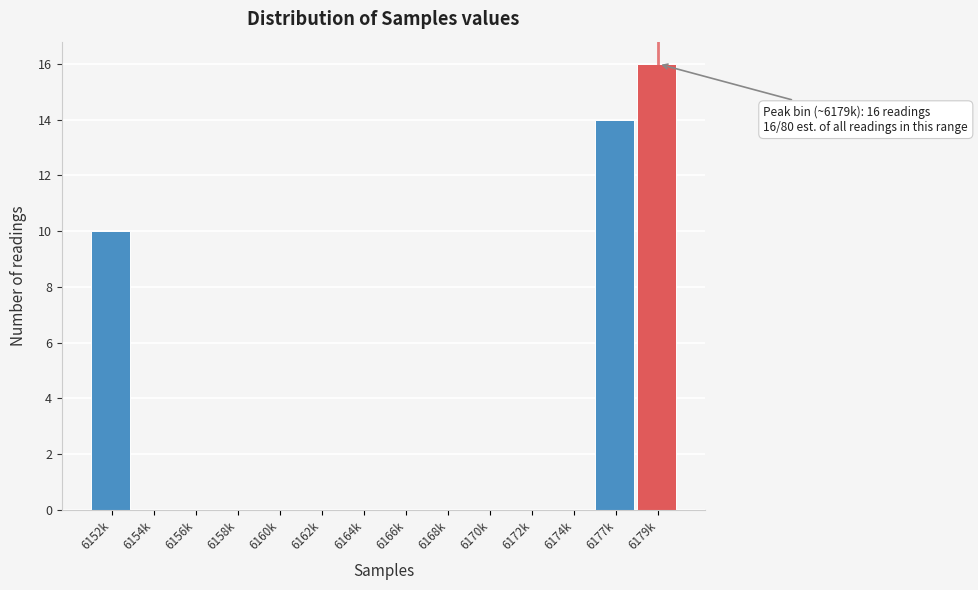

Reading right to left, extract all data points from this chart.

6179k=16	6177k=14	6174k=0	6172k=0	6170k=0	6168k=0	6166k=0	6164k=0	6162k=0	6160k=0	6158k=0	6156k=0	6154k=0	6152k=10